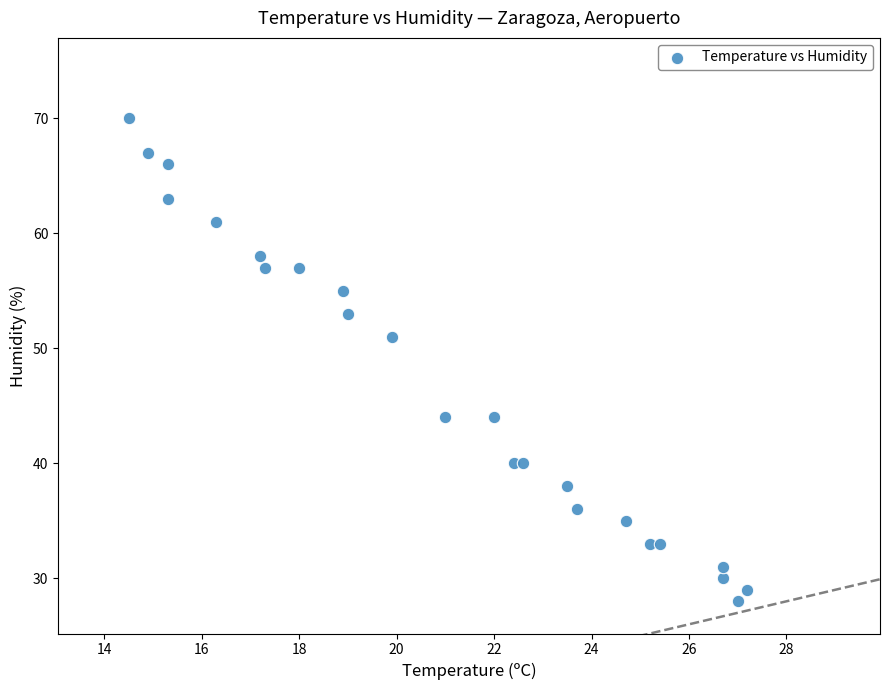

What is the range of Y values (max minus min)?

42